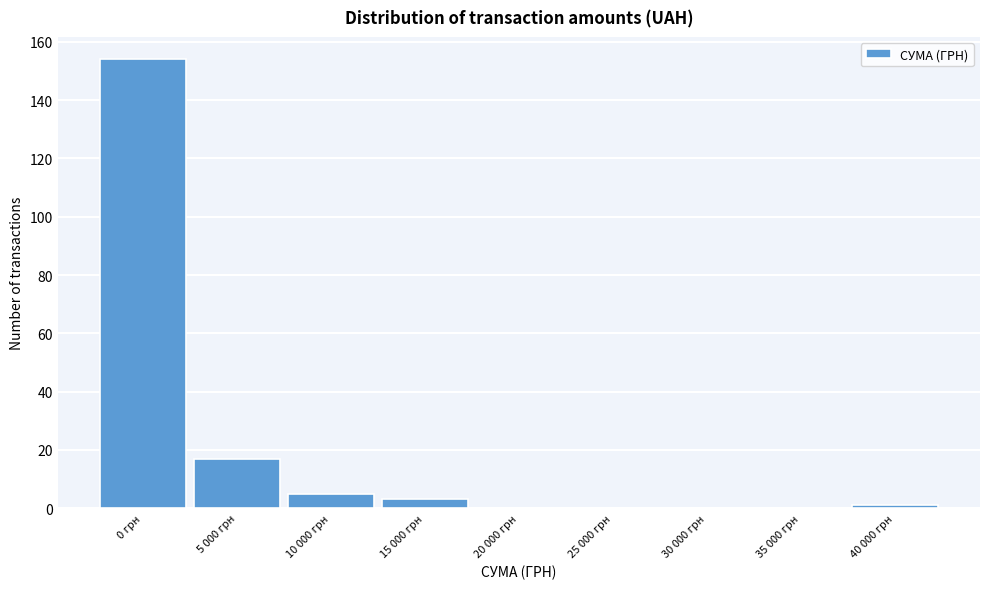

Reading left to right, transcribe all the data shown in this chart.

0 грн=154	5 000 грн=17	10 000 грн=5	15 000 грн=3	20 000 грн=0	25 000 грн=0	30 000 грн=0	35 000 грн=0	40 000 грн=1